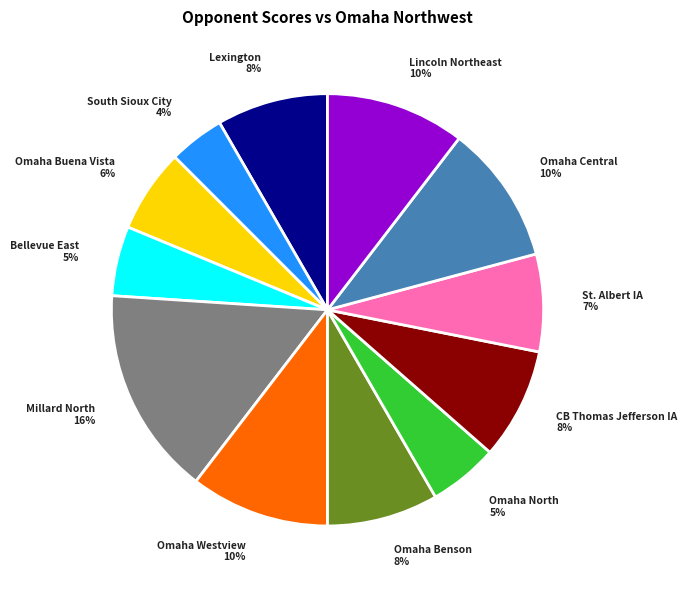

To the nearest percent, what is the average slice percentage?

8%